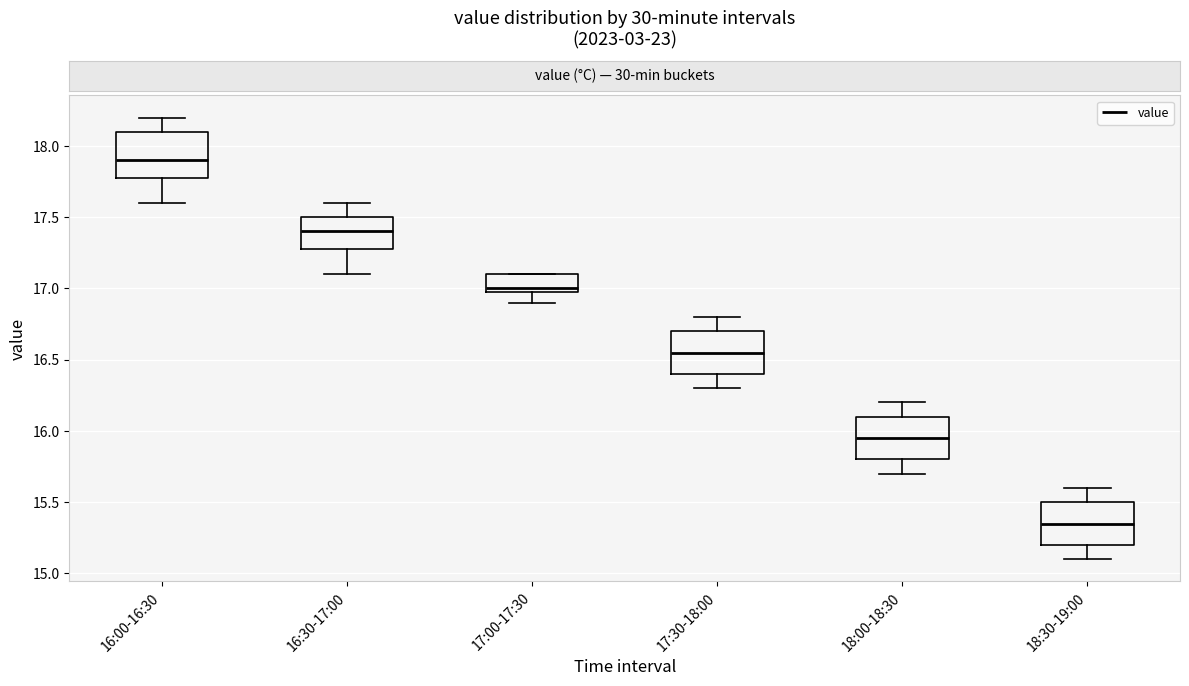

Reading left to right, read every box against the y-axis: the position of its median line, the range the box covers, and the ends of its whiskers. The values are not printed on the chart, so give them approximately, as read against the axis.

16:00-16:30: median 17.90, box 17.80 to 18.10, whiskers 17.60 to 18.20
16:30-17:00: median 17.40, box 17.30 to 17.50, whiskers 17.10 to 17.60
17:00-17:30: median 17.00 (just above the box's lower edge), box 17.00 to 17.10, whiskers 16.90 to 17.10
17:30-18:00: median 16.55, box 16.40 to 16.70, whiskers 16.30 to 16.80
18:00-18:30: median 15.95, box 15.80 to 16.10, whiskers 15.70 to 16.20
18:30-19:00: median 15.35, box 15.20 to 15.50, whiskers 15.10 to 15.60